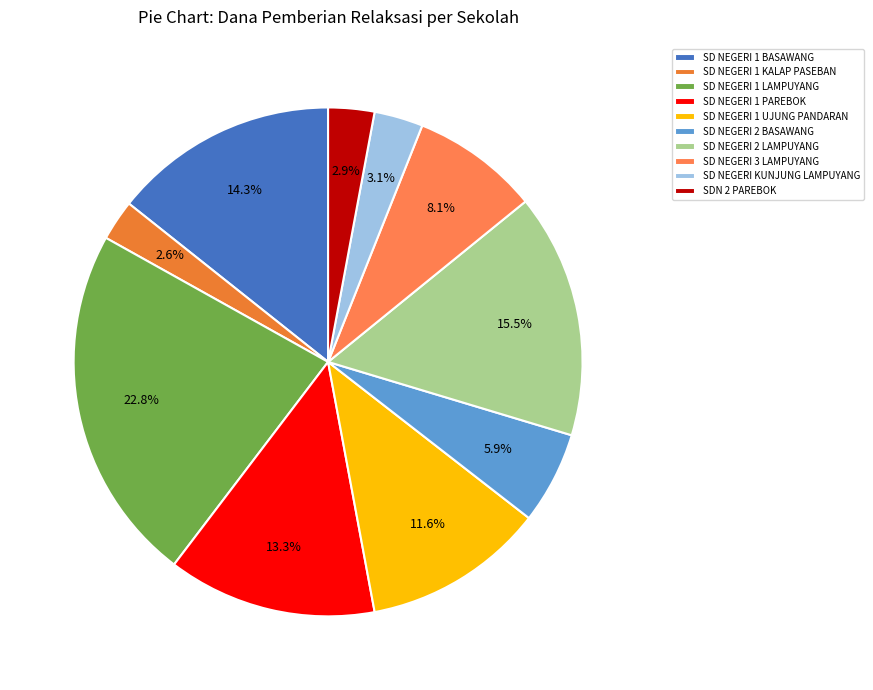

How many slices are in this pie chart?

10